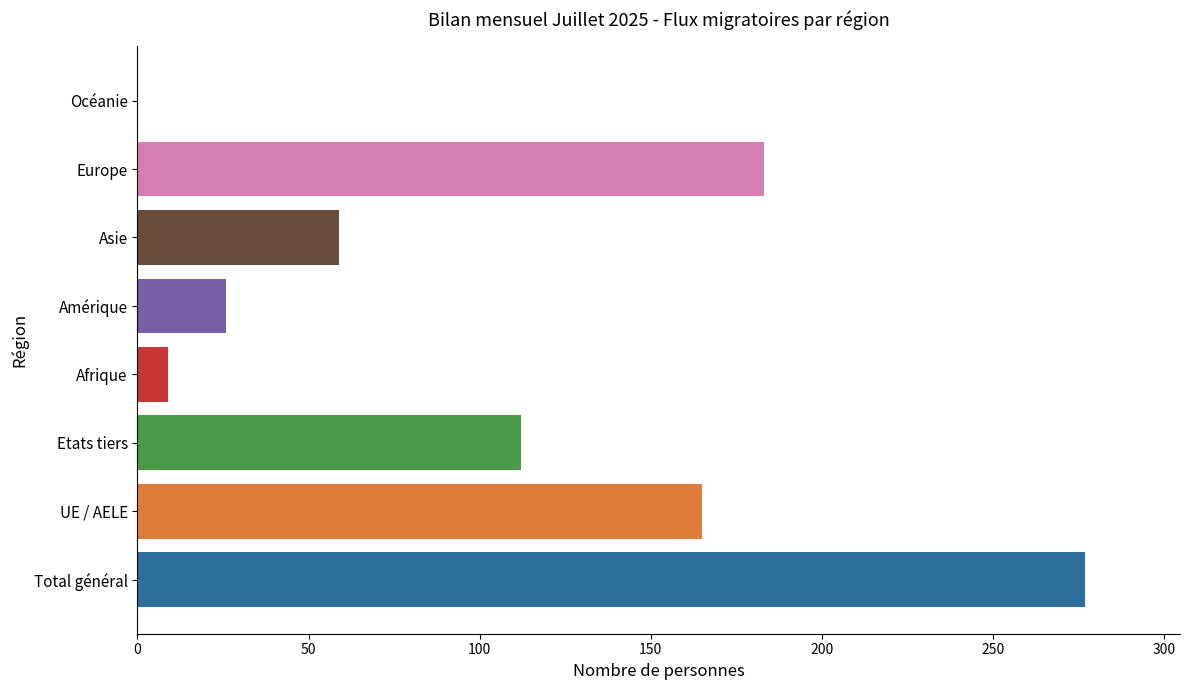

What is the maximum value shown in the chart?

277